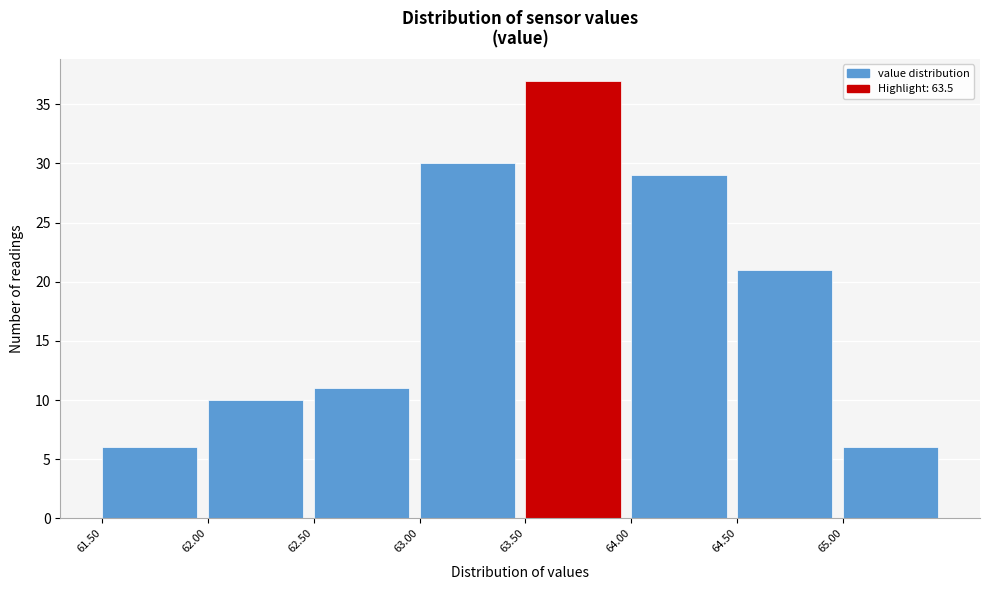

Reading left to right, list every bar in this chart as the range it spans on the x-axis followed by its height. The values are not printed on the chart, so give them approximately, as read against the axis.

61.5 to 62.0: 6
62.0 to 62.5: 10
62.5 to 63.0: 11
63.0 to 63.5: 30
63.5 to 64.0: 37
64.0 to 64.5: 29
64.5 to 65.0: 21
65.0 to 65.5: 6